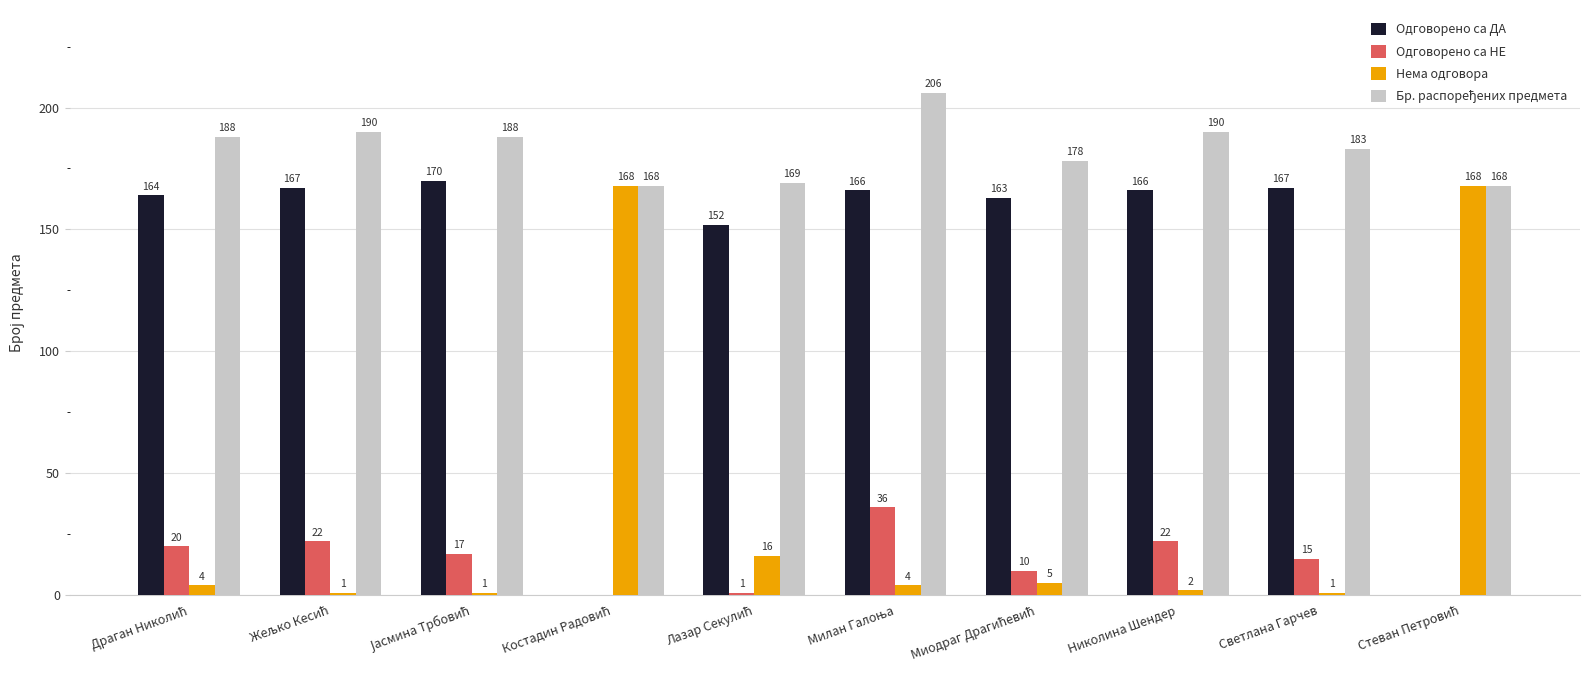

What is the sum of all Одговорено са НЕ values?

143